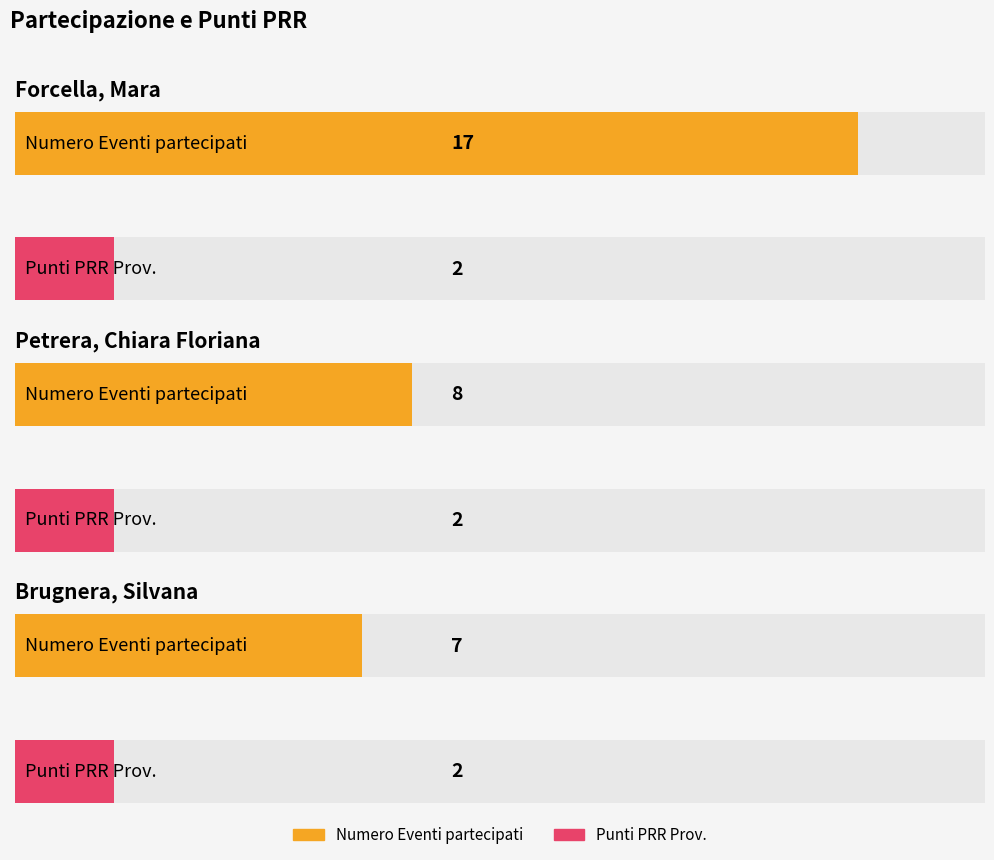

Reading left to right, extract all data points from this chart.

Numero Eventi partecipati: 17	8	7
Punti PRR Prov.: 2	2	2